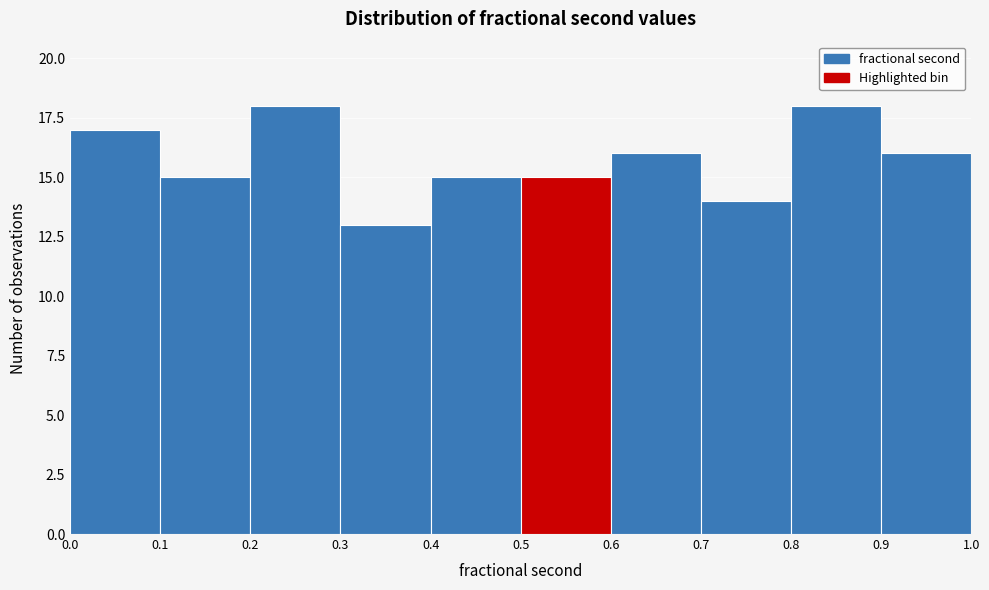

How tall is the bar that spans 0.6 to 0.7 on the x-axis? The values are not printed on the chart, so give them approximately, as read against the axis.

16